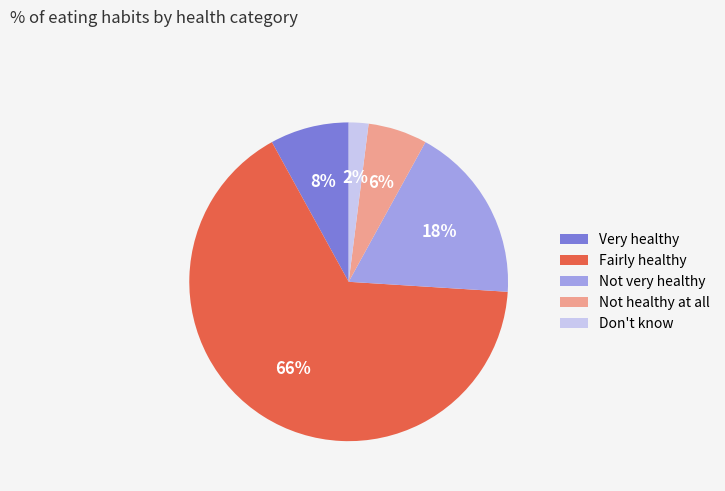

Rank the categories by value from highest to lowest.

Fairly healthy, Not very healthy, Very healthy, Not healthy at all, Don't know